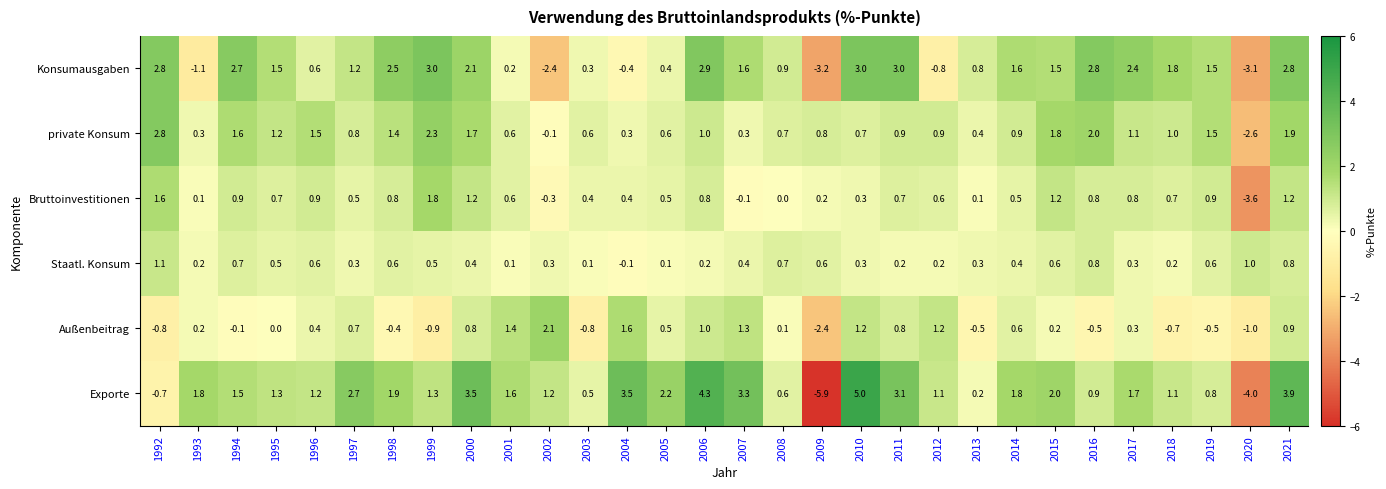

At which label does Konsumausgaben first exceed 1?

1992